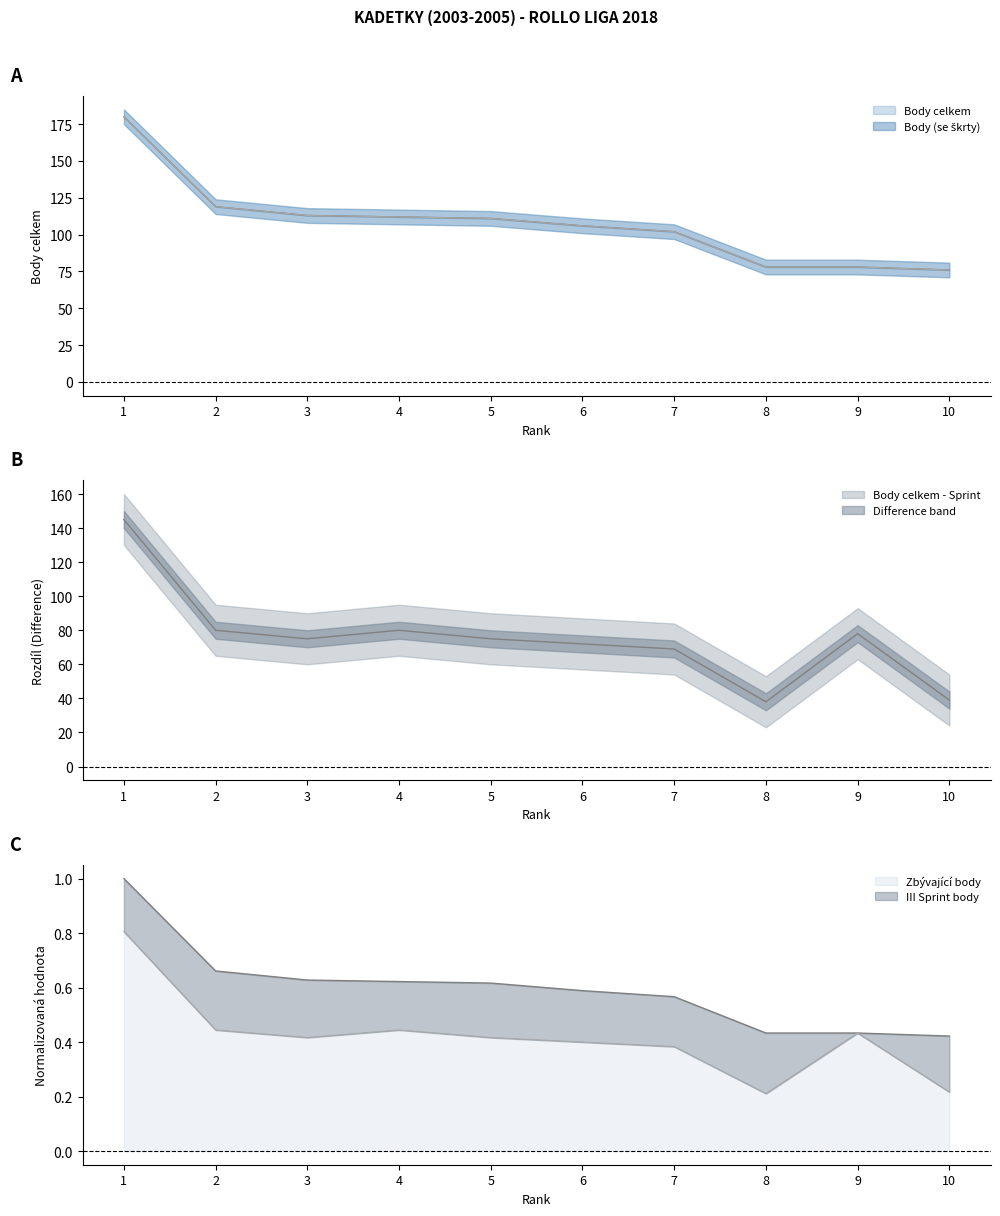

How many series are shown in this chart?

2